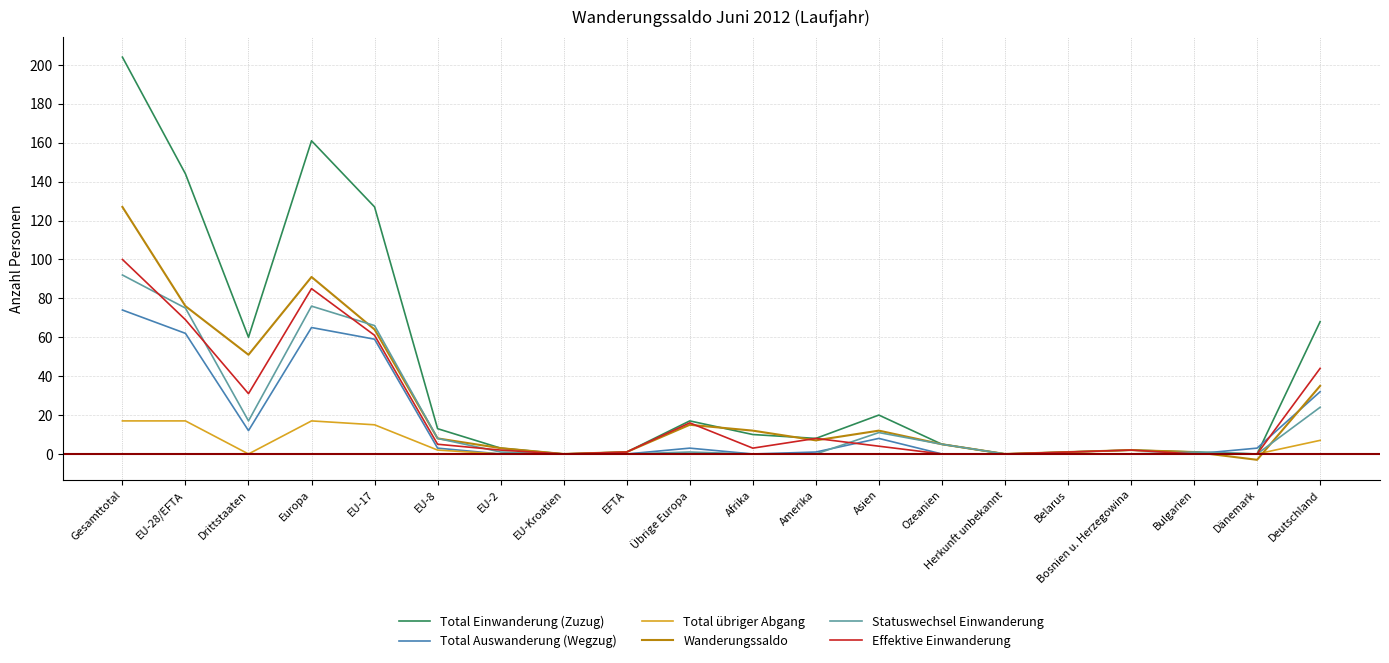

At which category is the sum across all series the highest?

Gesamttotal